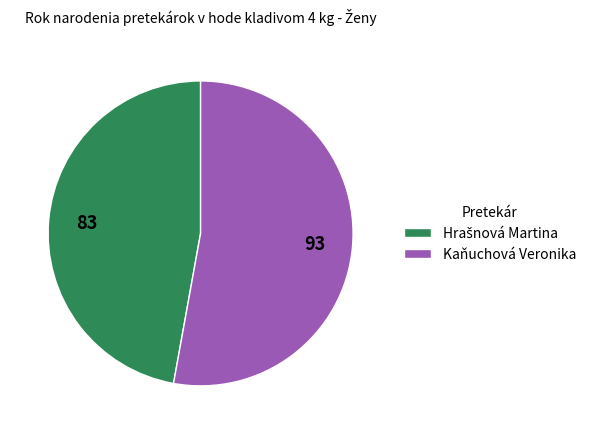

Which category accounts for the majority?

Kaňuchová Veronika